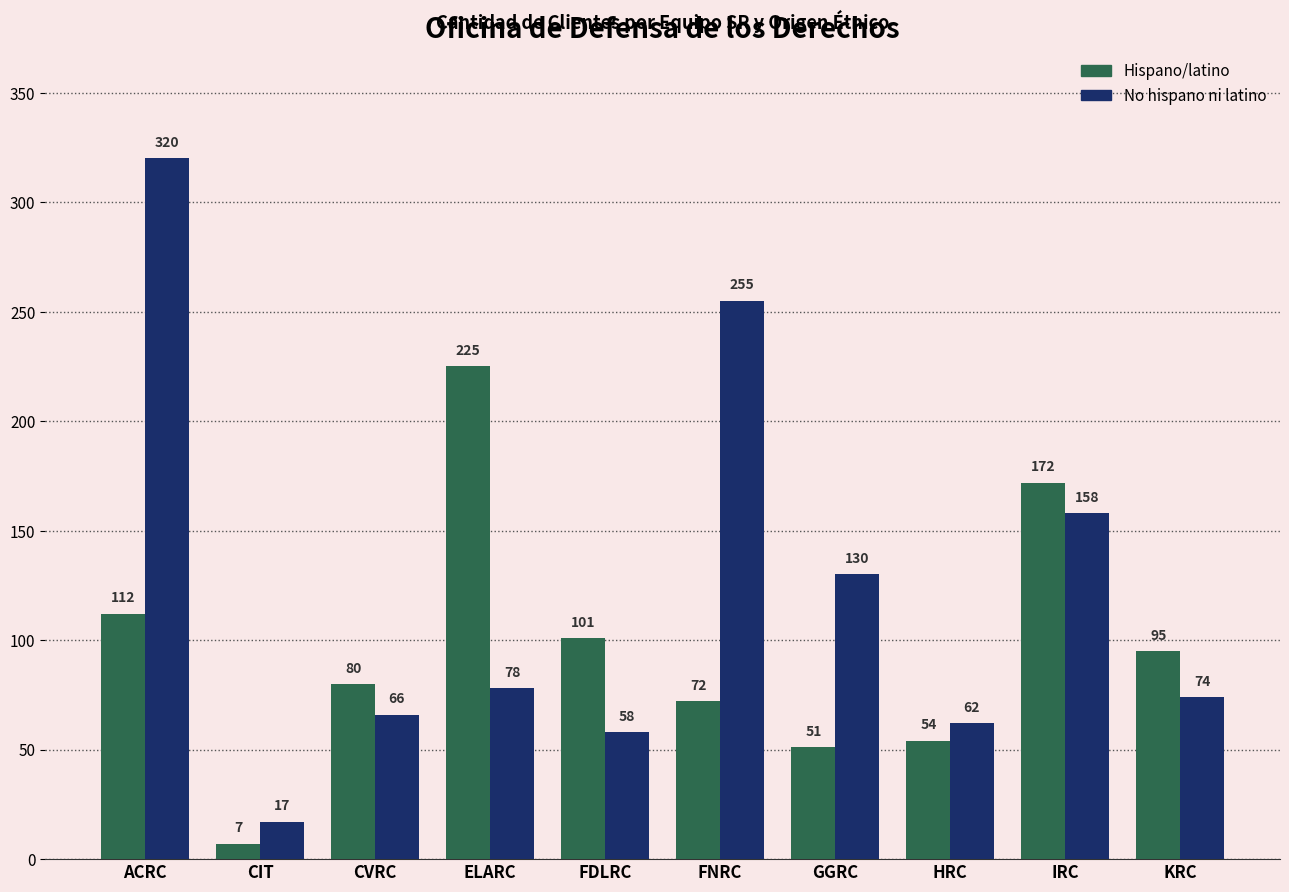

Which series has the largest total across all categories?

No hispano ni latino